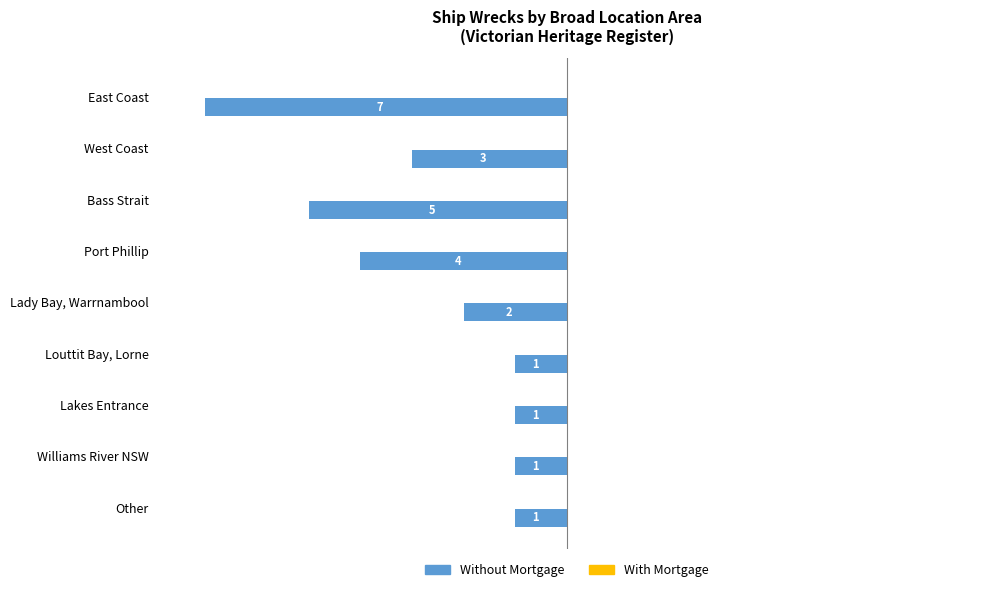

How many bars are there in total?

9